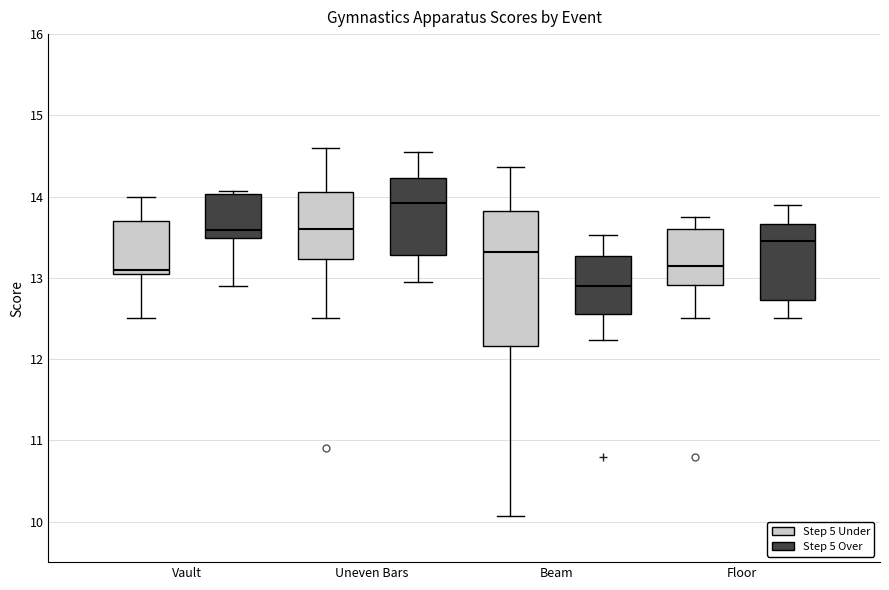

Reading left to right, read every box against the y-axis: the position of its median line, the range the box covers, and the ends of its whiskers. The values are not printed on the chart, so give them approximately, as read against the axis.

Vault (Step 5 Under): median 13.1, box 13.0 to 13.7, whiskers 12.5 to 14.0
Vault (Step 5 Over): median 13.6, box 13.5 to 14.0, whiskers 12.9 to 14.1
Uneven Bars (Step 5 Under): median 13.6, box 13.2 to 14.1, whiskers 12.5 to 14.6
Uneven Bars (Step 5 Over): median 13.9, box 13.3 to 14.2, whiskers 13.0 to 14.6
Beam (Step 5 Under): median 13.3, box 12.2 to 13.8, whiskers 10.1 to 14.4
Beam (Step 5 Over): median 12.9, box 12.6 to 13.3, whiskers 12.2 to 13.5
Floor (Step 5 Under): median 13.2, box 12.9 to 13.6, whiskers 12.5 to 13.8
Floor (Step 5 Over): median 13.5, box 12.7 to 13.7, whiskers 12.5 to 13.9